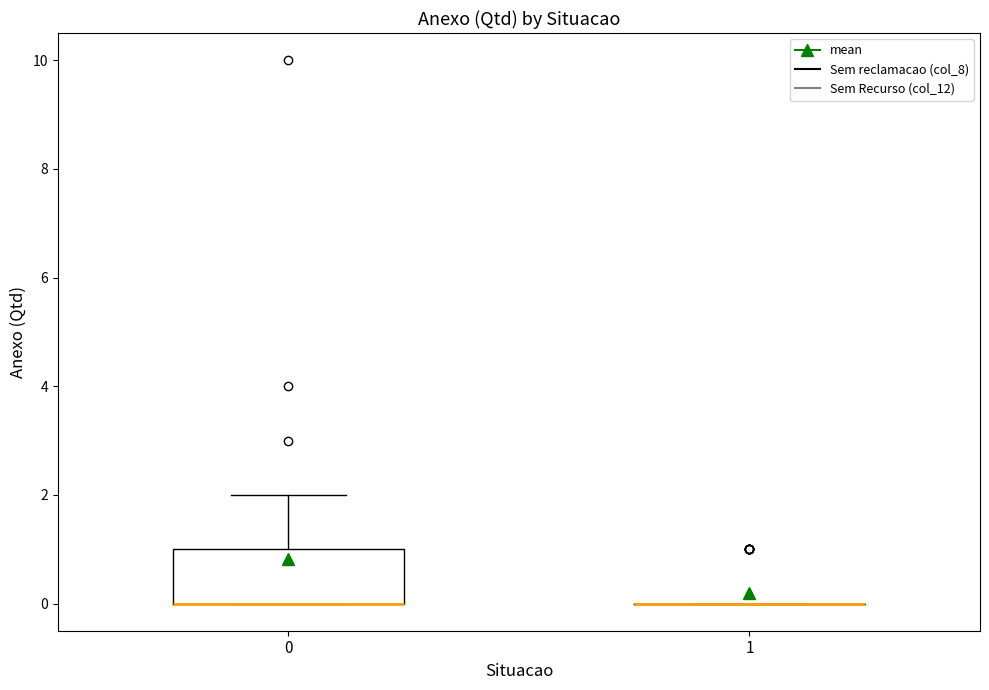

Reading left to right, read every box against the y-axis: the position of its median line, the range the box covers, and the ends of its whiskers. The values are not printed on the chart, so give them approximately, as read against the axis.

0: median 0 (drawn on the box's lower edge), box 0 to 1, whiskers 0 to 2
1: box collapsed to a line at 0, whiskers 0 to 0